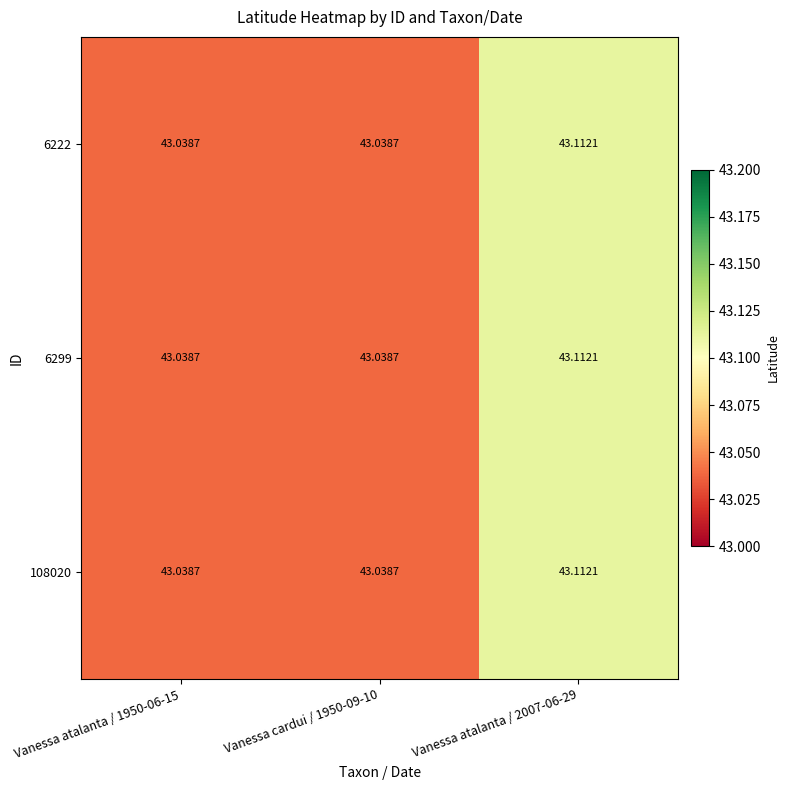

Is the value of 6222 at Vanessa atalanta / 2007-06-29 greater than the value of 6299 at Vanessa atalanta / 1950-06-15?

Yes